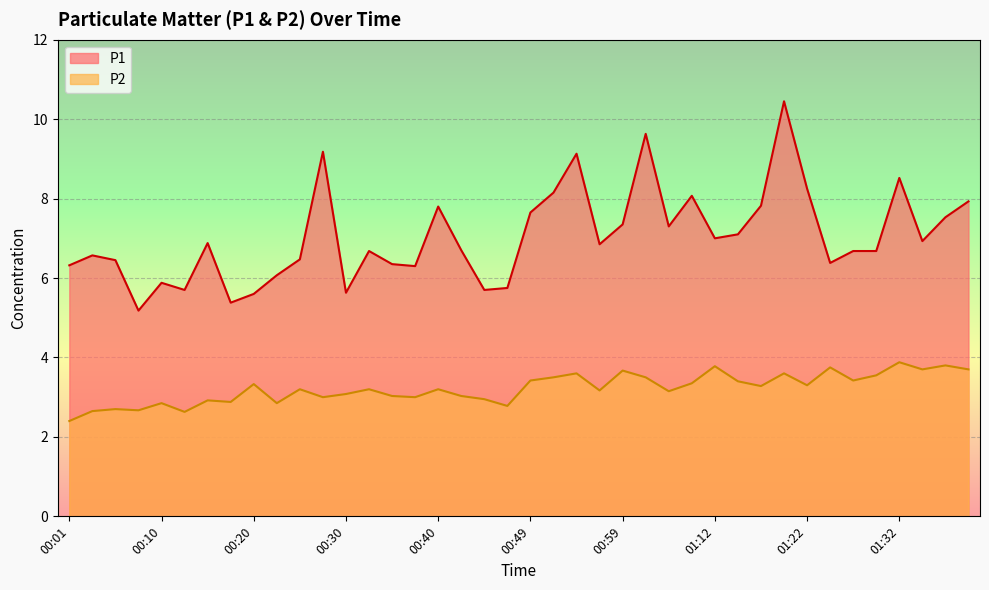

What value does the P2 series have at 00:47?

2.8